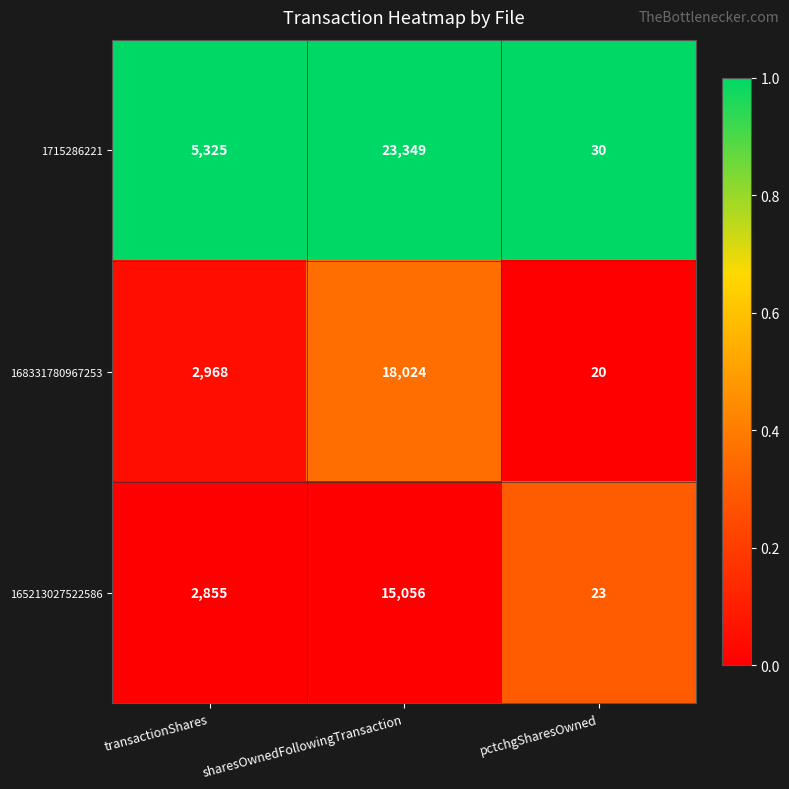

What is the total value across all series at sharesOwnedFollowingTransaction?

56429